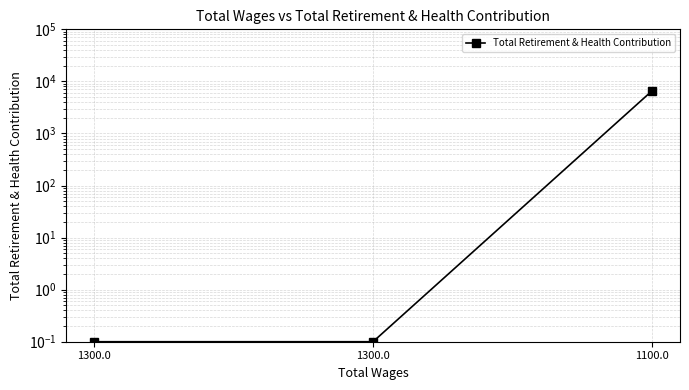

Reading left to right, what are all the values shown in this chart?

1300.0=0.1	1300.0=0.1	1100.0=6600.0